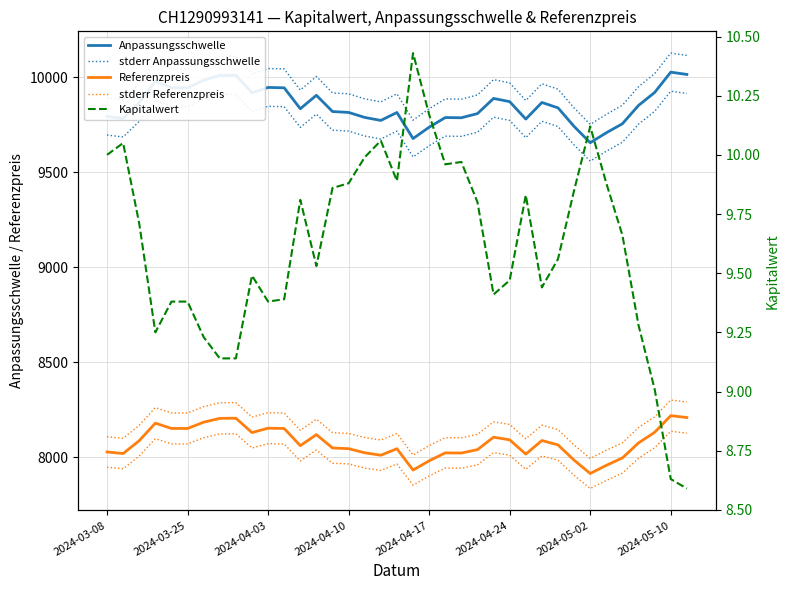

True or false: Kapitalwert has more than 0 points higher than both neighbors.

True